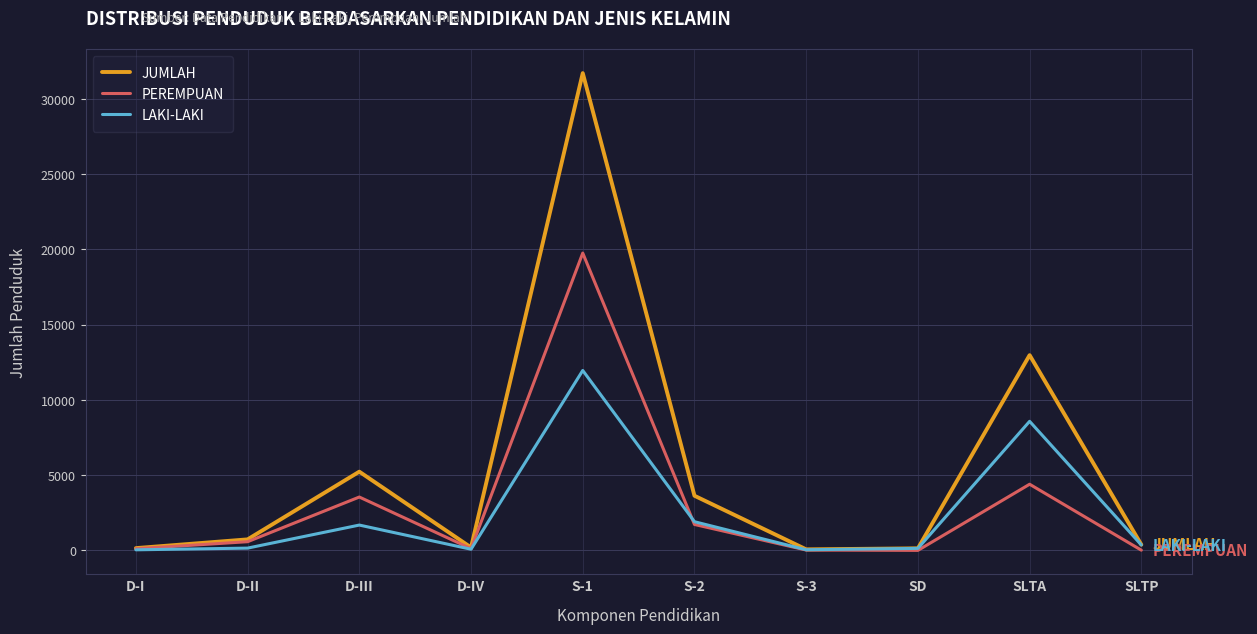

At which label does LAKI-LAKI first exceed 364?

D-III